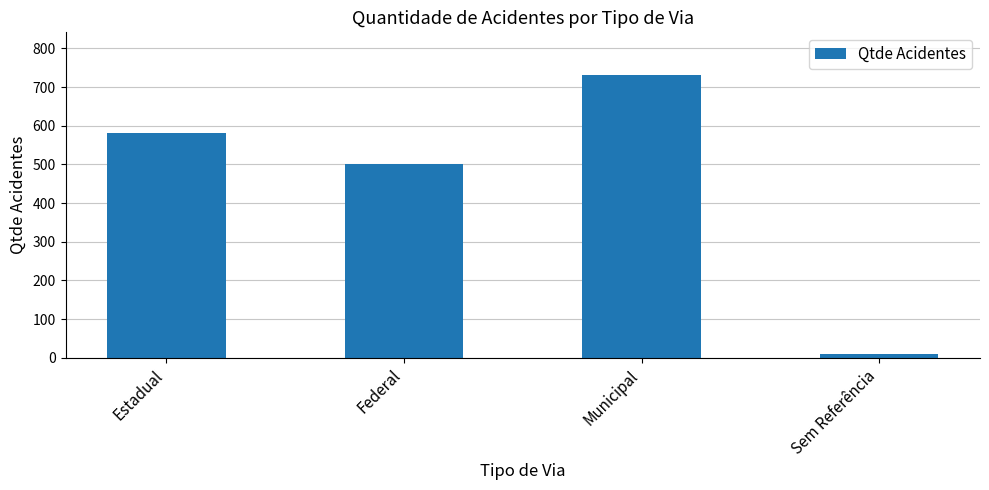

What is the label of the 1st bar from the right?

Sem Referência